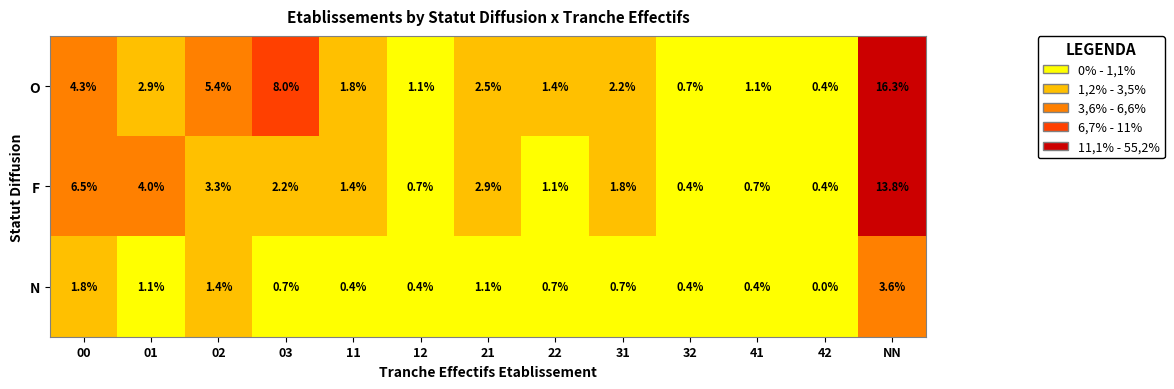

True or false: O has a value of 4.3 at 00.

True